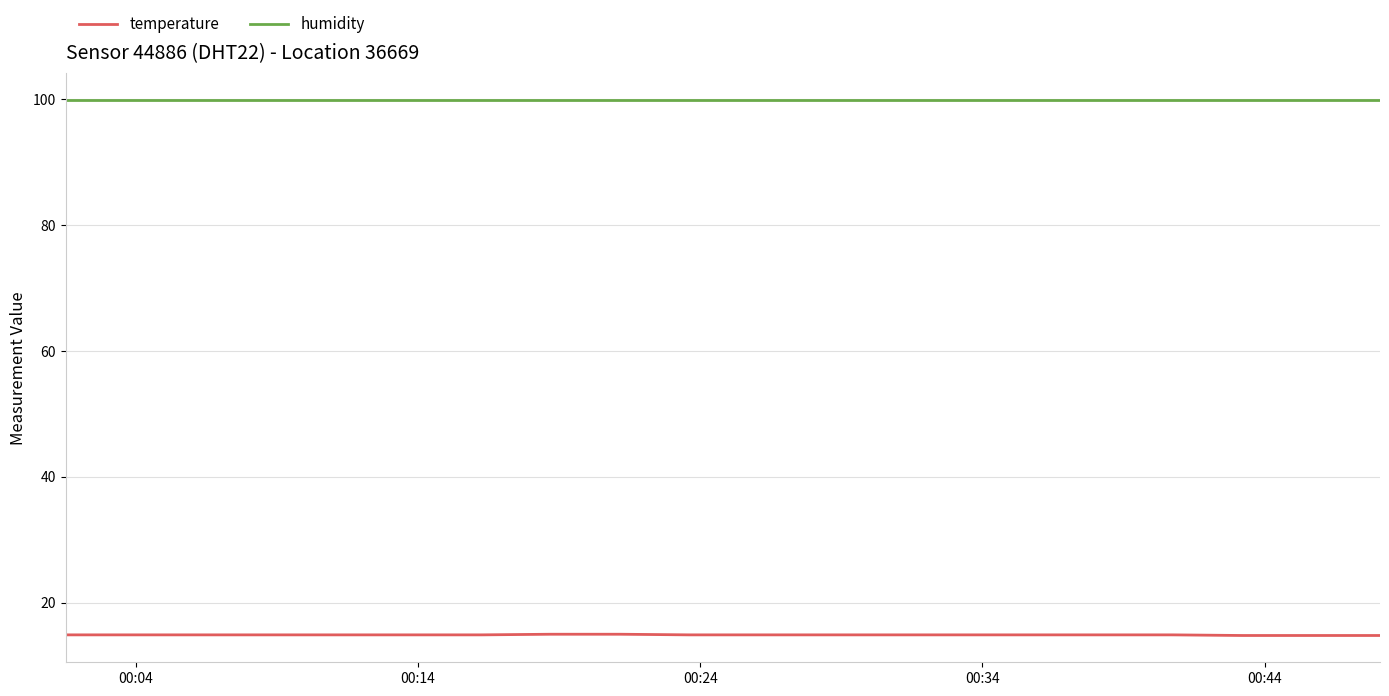

Which series has the largest total across all categories?

humidity